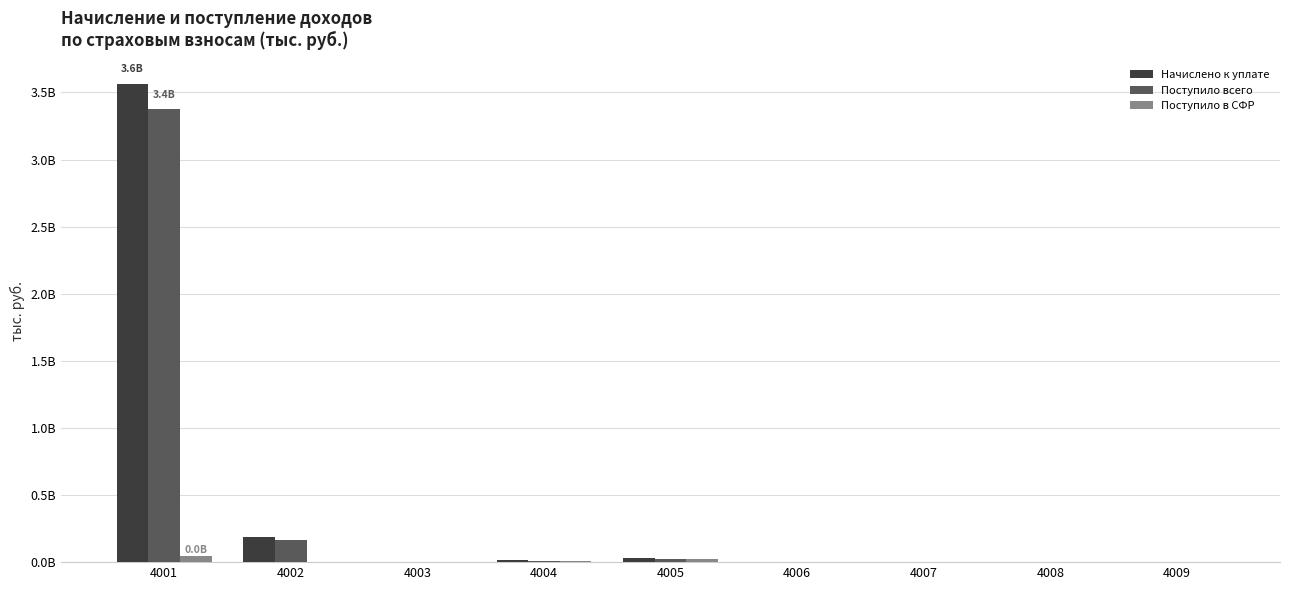

What are all the series names shown in the legend?

Начислено к уплате, Поступило всего, Поступило в СФР